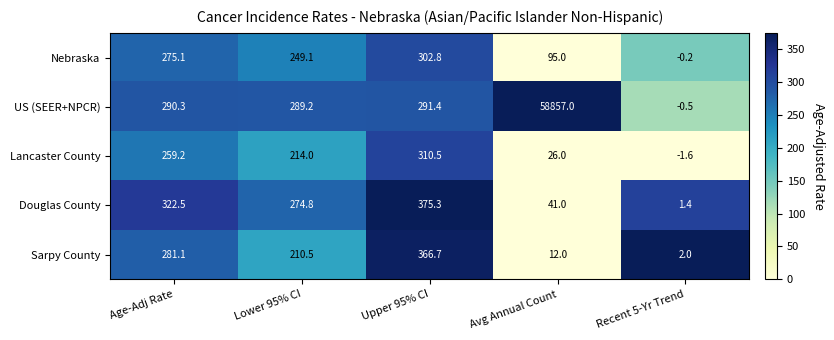

Between Age-Adj Rate and Upper 95% CI, which series saw the biggest shift?

Sarpy County